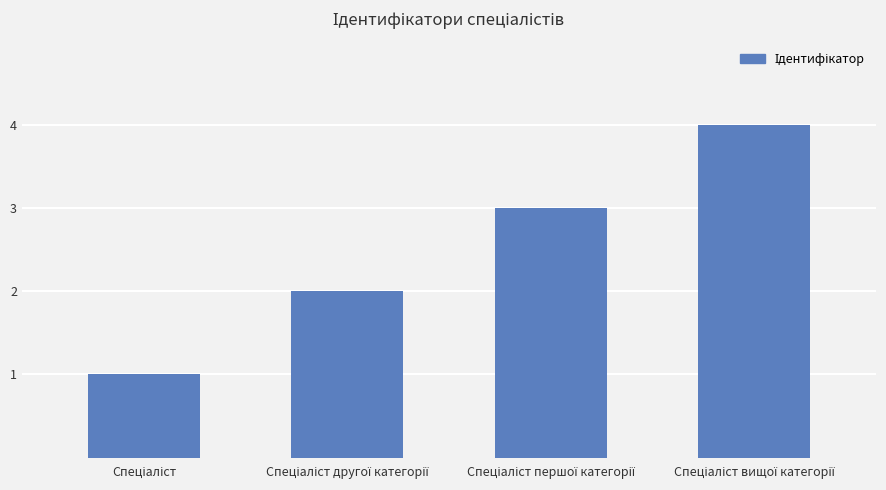

What is the maximum value shown in the chart?

4